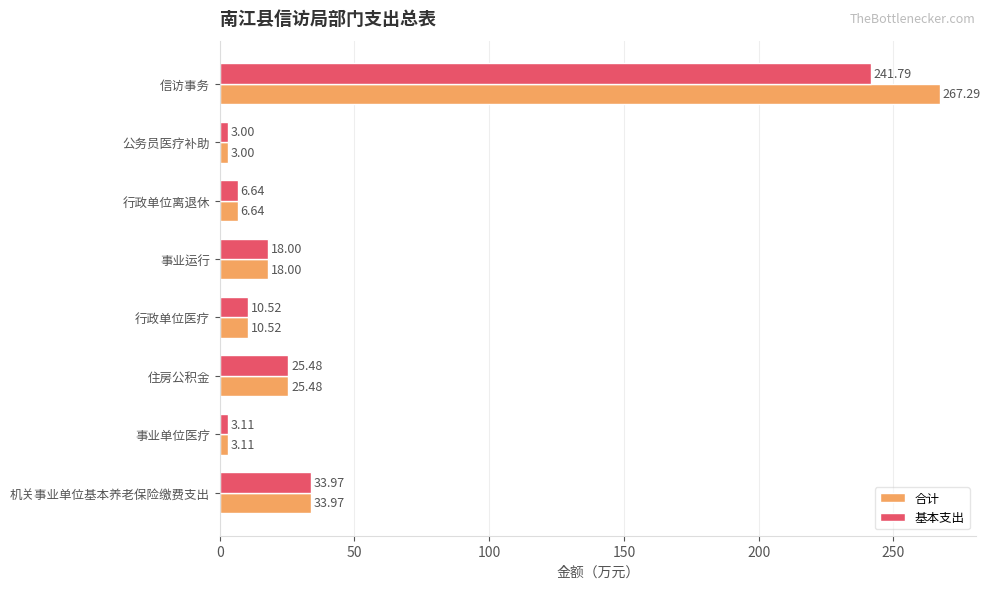

What is the minimum value for 基本支出?

3.0